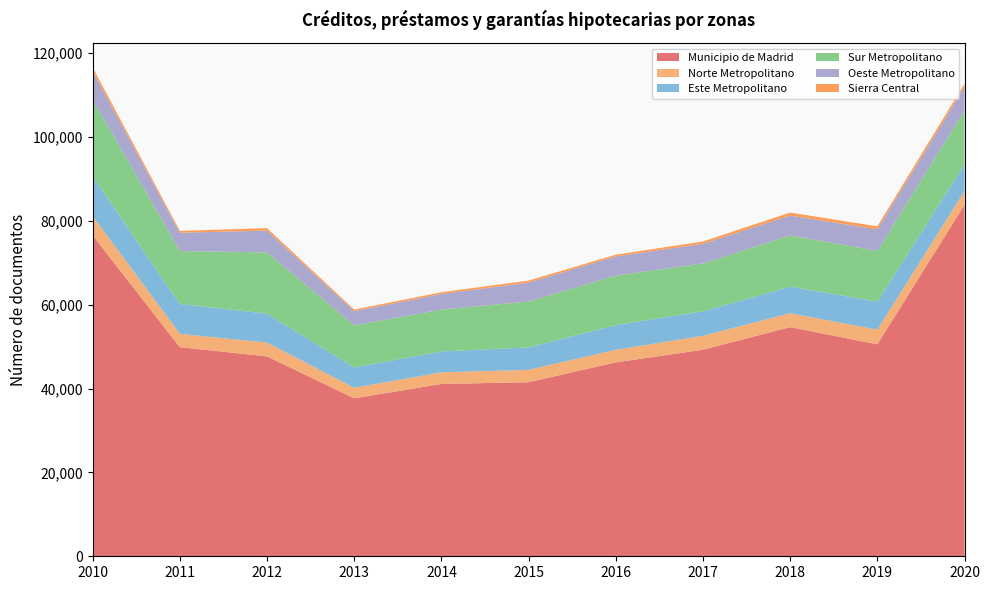

Reading left to right, what are all the values shown in this chart?

Municipio de Madrid: 2010=76520	2011=49861	2012=47661	2013=37669	2014=41082	2015=41508	2016=46229	2017=49240	2018=54638	2019=50534	2020=83800
Norte Metropolitano: 2010=4587	2011=3184	2012=3281	2013=2506	2014=2771	2015=2942	2016=2995	2017=3324	2018=3318	2019=3489	2020=3283
Este Metropolitano: 2010=9466	2011=7117	2012=6908	2013=4848	2014=5003	2015=5344	2016=5901	2017=5834	2018=6317	2019=6717	2020=6343
Sur Metropolitano: 2010=18308	2011=12615	2012=14610	2013=10026	2014=9974	2015=10946	2016=11807	2017=11427	2018=12218	2019=12056	2020=12814
Oeste Metropolitano: 2010=6752	2011=4358	2012=5189	2013=3391	2014=3719	2015=4507	2016=4561	2017=4673	2018=4755	2019=5144	2020=5679
Sierra Central: 2010=915	2011=442	2012=585	2013=374	2014=402	2015=479	2016=408	2017=546	2018=700	2019=716	2020=763